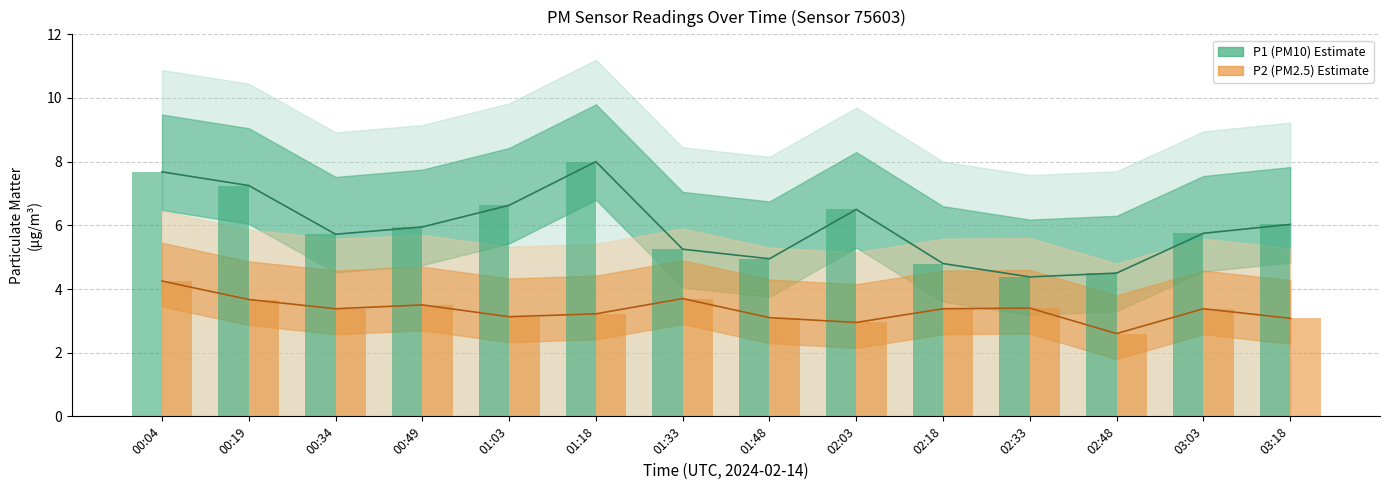

Which has a higher value, 00:34 or 02:18?

00:34